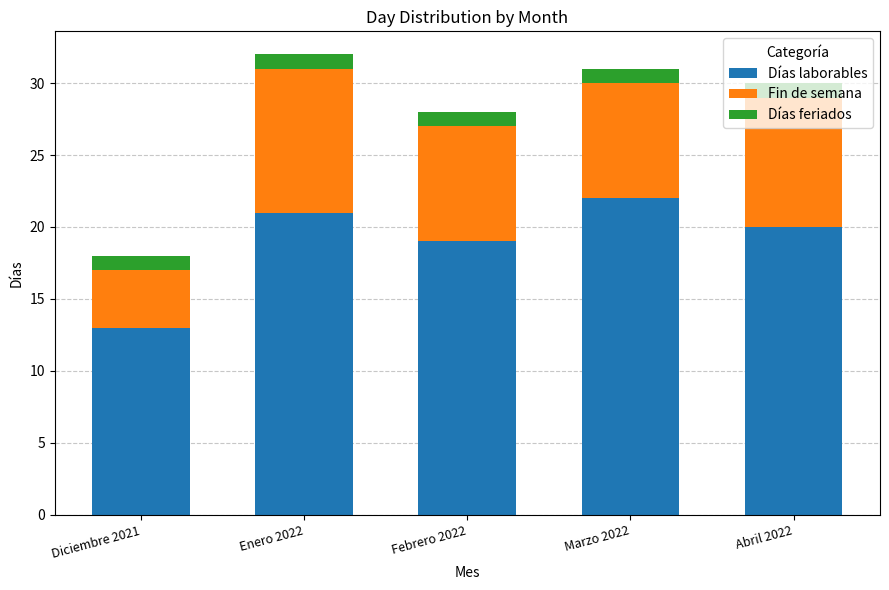

What is the difference between the maximum and second lowest values in the Días laborables series?

3